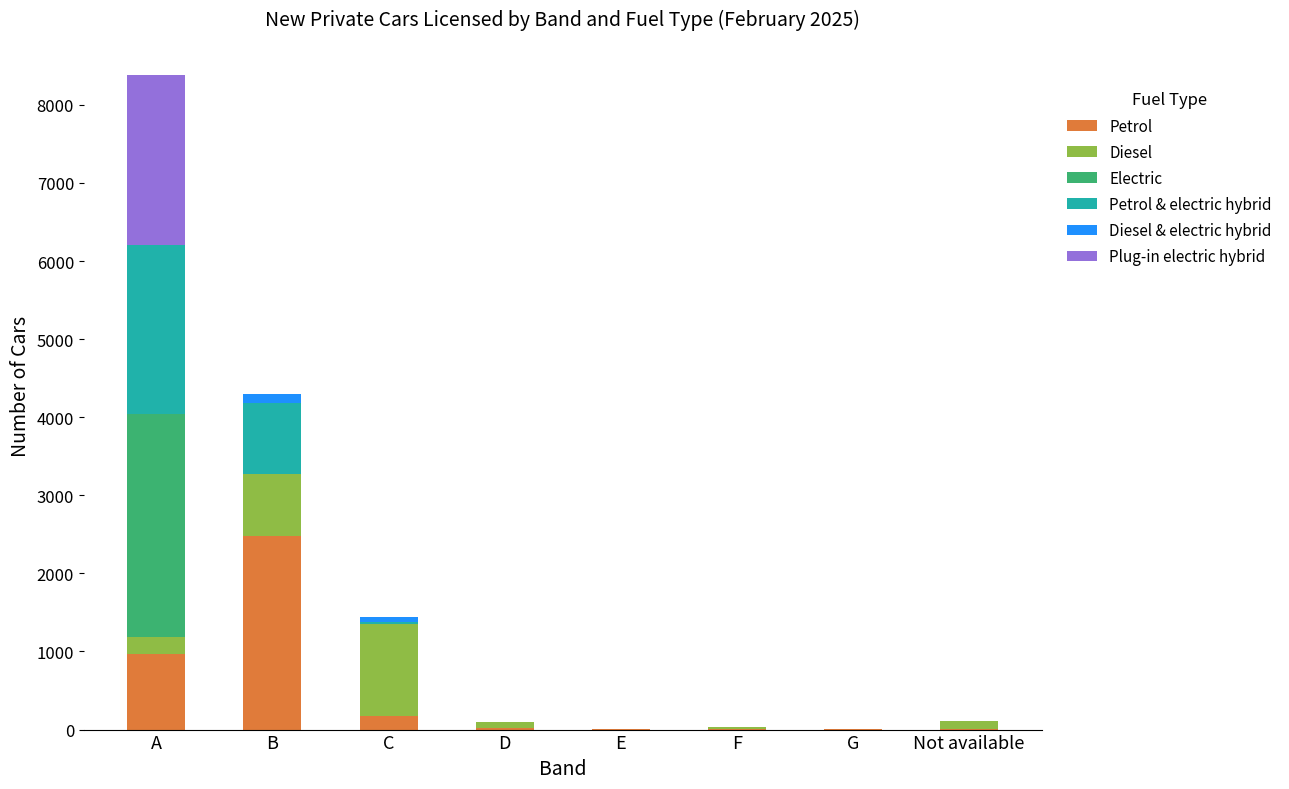

At which category is the sum across all series the highest?

A